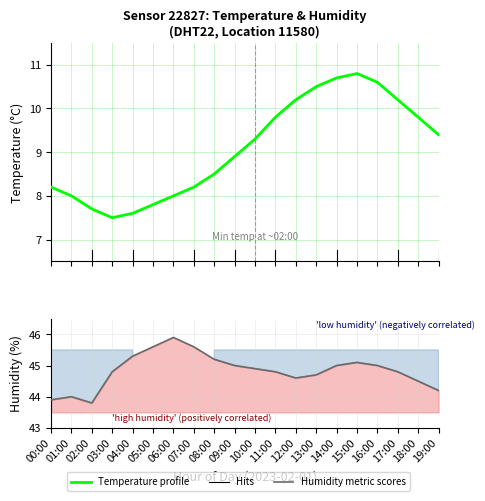

Reading left to right, list all the values displayed in this chart.

Temperature profile: 8.2	8.0	7.7	7.5	7.6	7.8	8.0	8.2	8.5	8.9	9.3	9.8	10.2	10.5	10.7	10.8	10.6	10.2	9.8	9.4
Humidity metric: 43.9	44.0	43.8	44.8	45.3	45.6	45.9	45.6	45.2	45.0	44.9	44.8	44.6	44.7	45.0	45.1	45.0	44.8	44.5	44.2